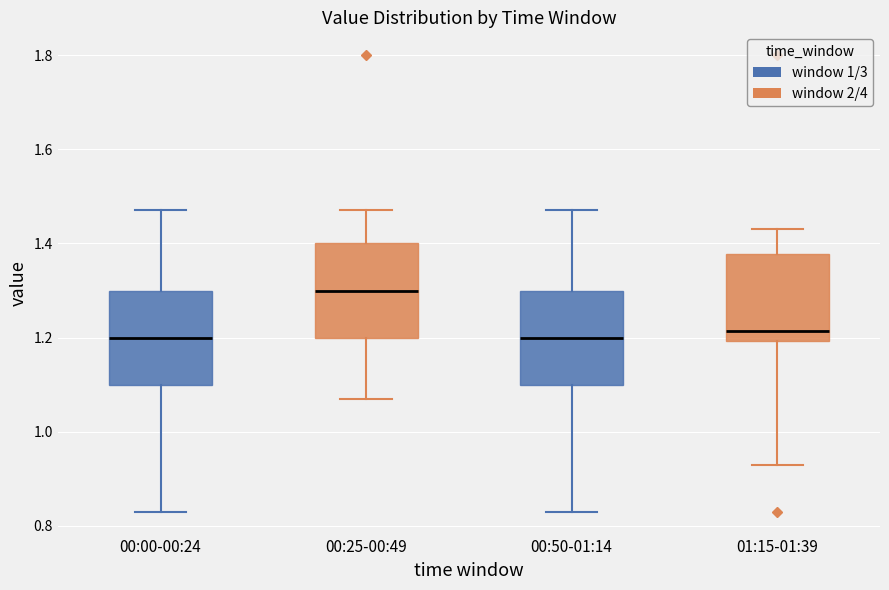

Where does the lower whisker of the box for 01:15-01:39 end on the y-axis? The values are not printed on the chart, so give them approximately, as read against the axis.

0.94